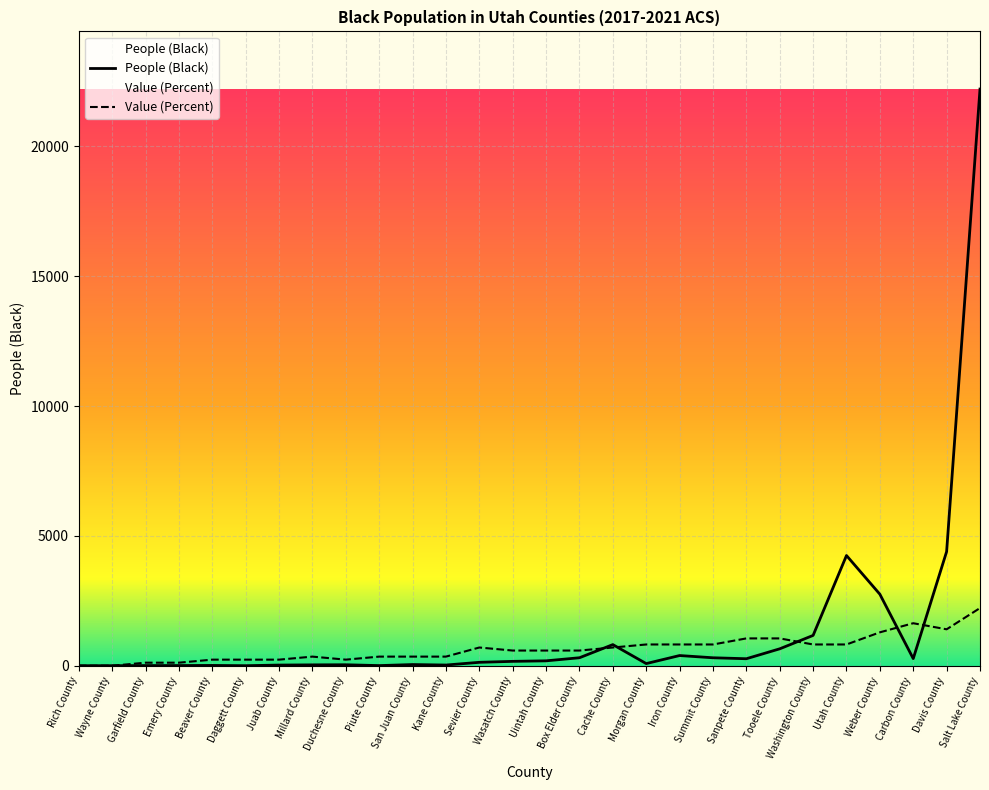

What is the sum of the Value (Percent) values at Tooele County and Box Elder County?

1636.4